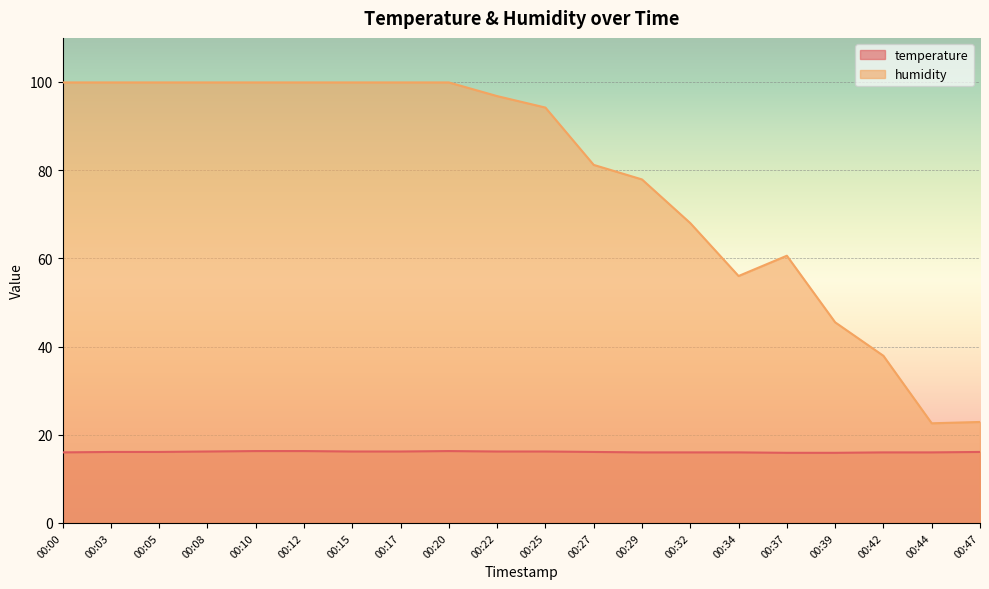

At which label does humidity first exceed 96?

00:00